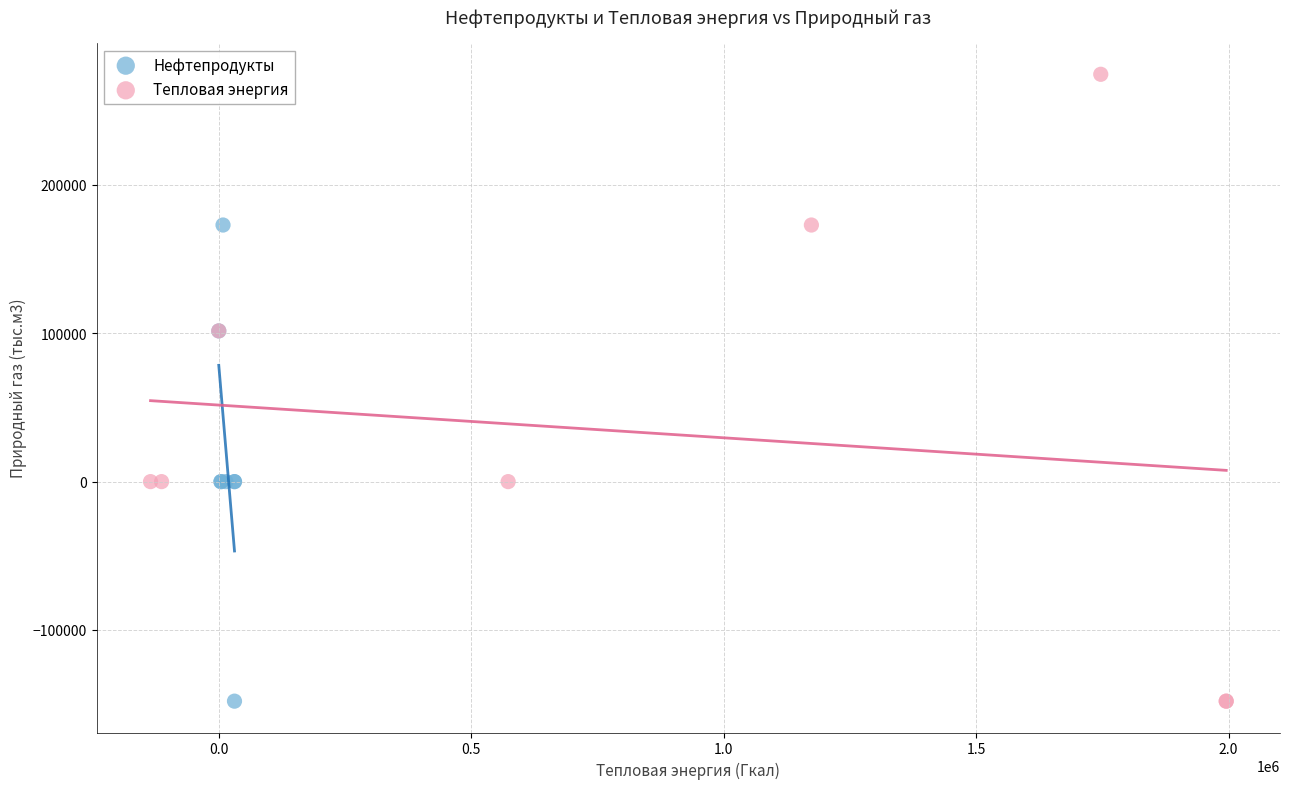

Which series has the largest Y range (max minus min)?

Тепловая энергия